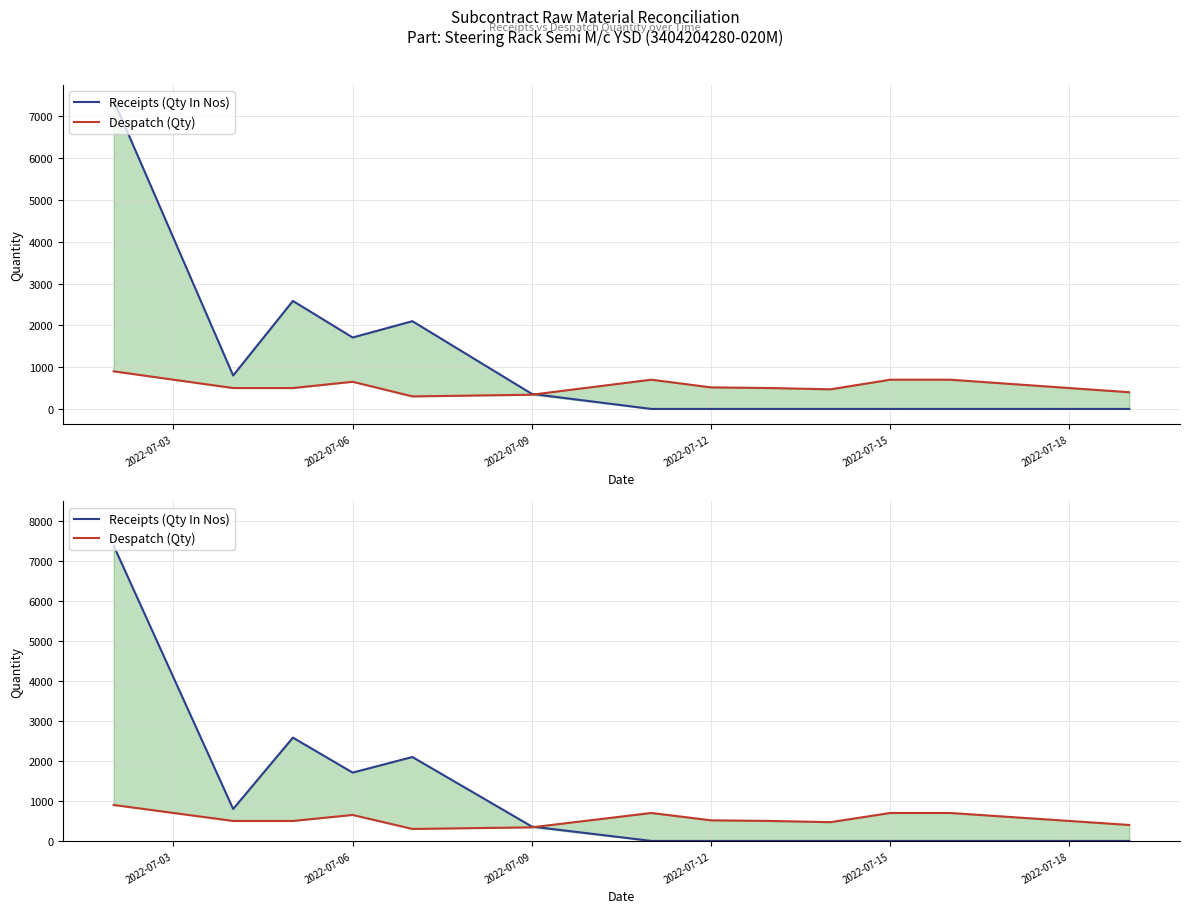

The Receipts (Qty In Nos) series shows 340 at 2022-07-06. True or false?

False